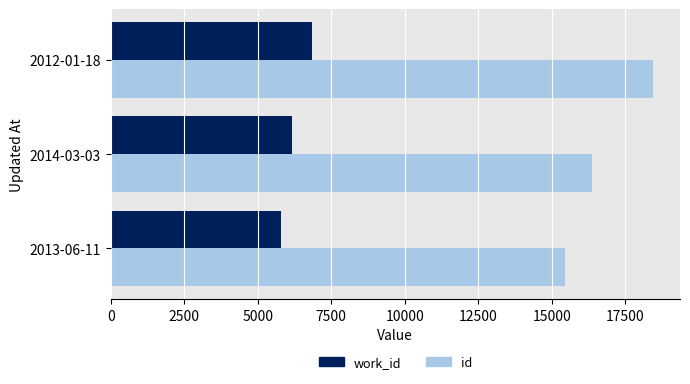

Rank the series by their maximum value, from highest to lowest.

id, work_id